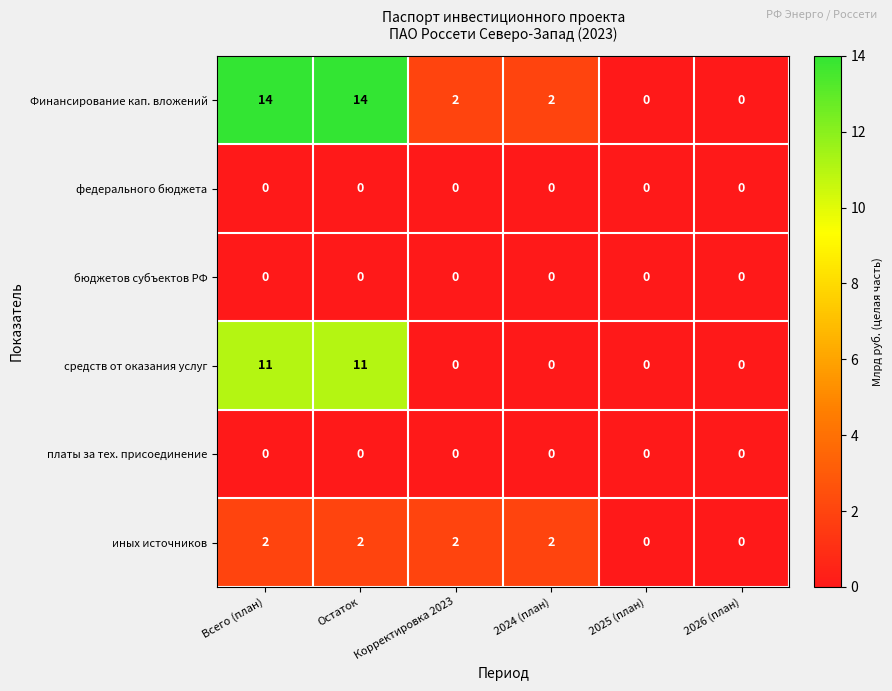

How many средств от оказания услуг values are between 0 and 11?

6